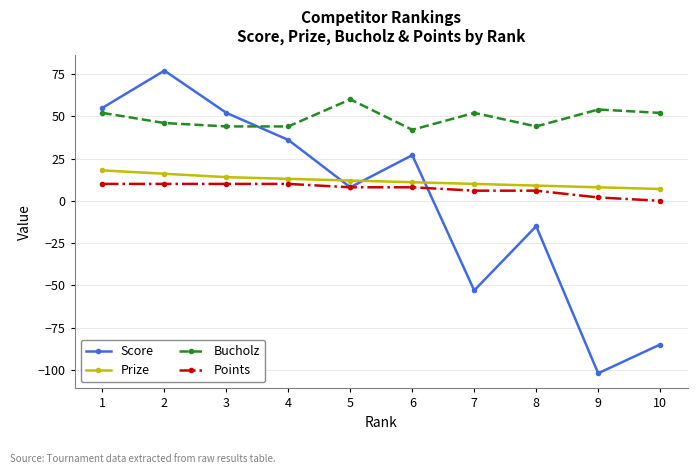

Rank the series by their maximum value, from lowest to highest.

Points, Prize, Bucholz, Score